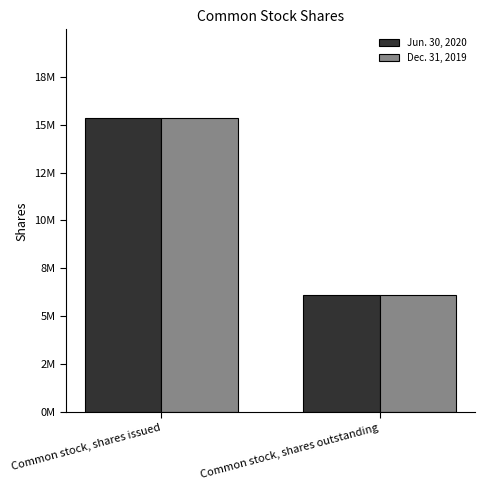

What are all the series names shown in the legend?

Jun. 30, 2020, Dec. 31, 2019